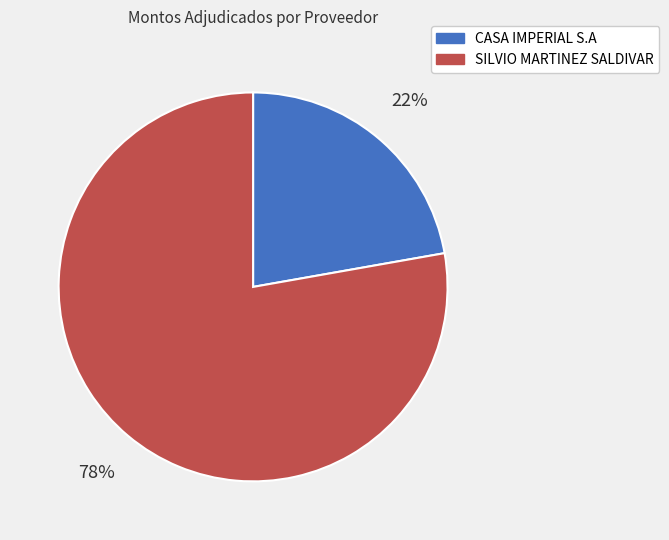

The SILVIO MARTINEZ SALDIVAR slice represents 78% of the pie. True or false?

True